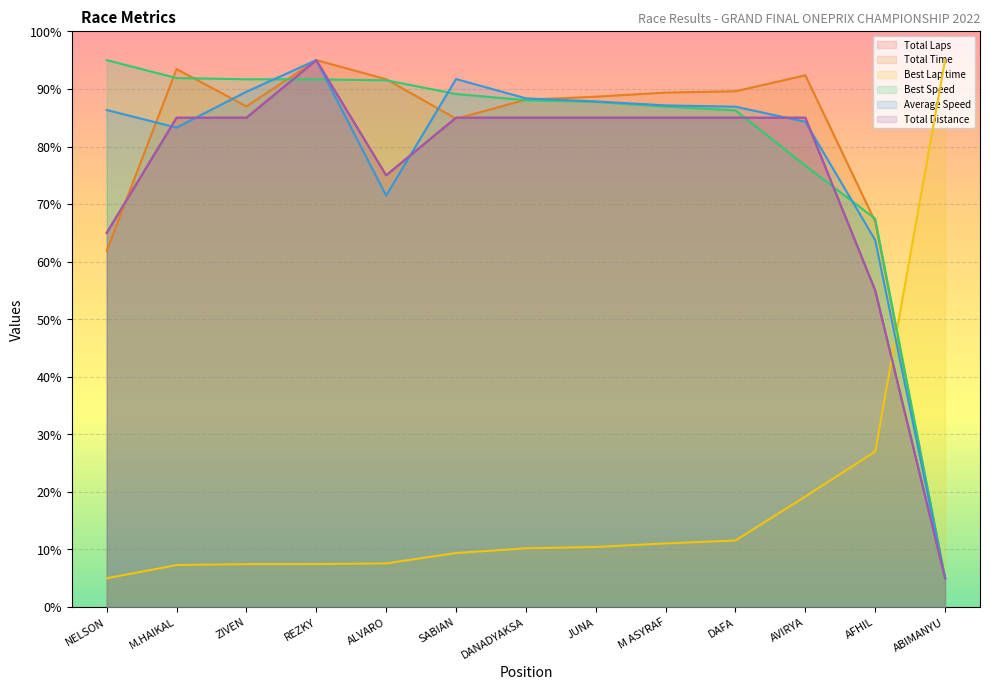

Reading left to right, transcribe all the data shown in this chart.

Total Laps: 65.0	85.0	85.0	95.0	75.0	85.0	85.0	85.0	85.0	85.0	85.0	55.0	5.0
Total Time: 61.9	93.5	87.0	95.0	91.7	84.8	88.1	88.7	89.4	89.6	92.4	67.0	5.0
Best Lap time: 5.0	7.3	7.5	7.5	7.6	9.4	10.2	10.4	11.1	11.6	19.2	27.0	95.0
Best Speed: 95.0	91.9	91.7	91.7	91.5	89.1	88.0	87.7	86.9	86.3	76.7	67.4	5.0
Average Speed: 86.3	83.3	89.5	95.0	71.5	91.7	88.4	87.8	87.1	86.9	84.3	63.7	5.0
Total Distance: 65.0	85.0	85.0	95.0	75.0	85.0	85.0	85.0	85.0	85.0	85.0	55.0	5.0